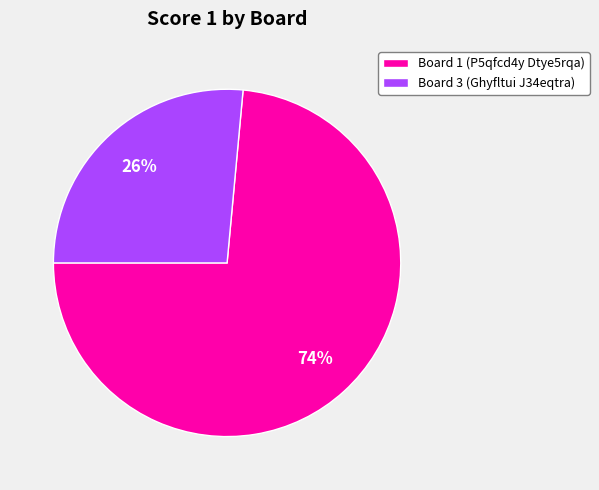

To the nearest percent, what is the average slice percentage?

50%